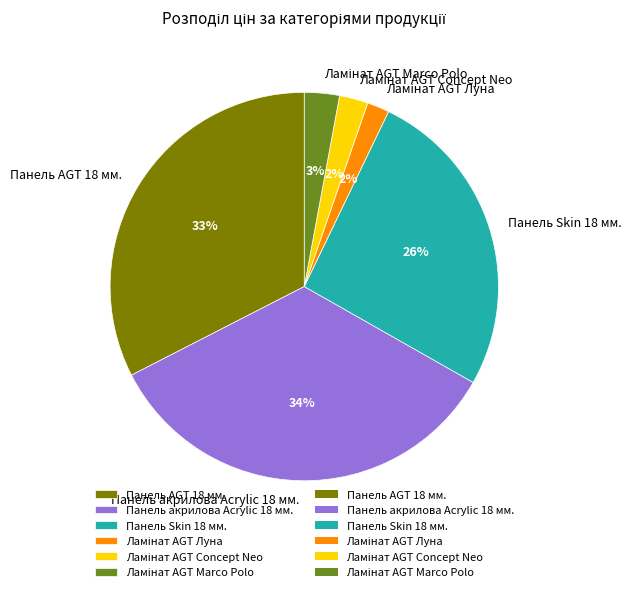

Count the number of slices in the pie.

6